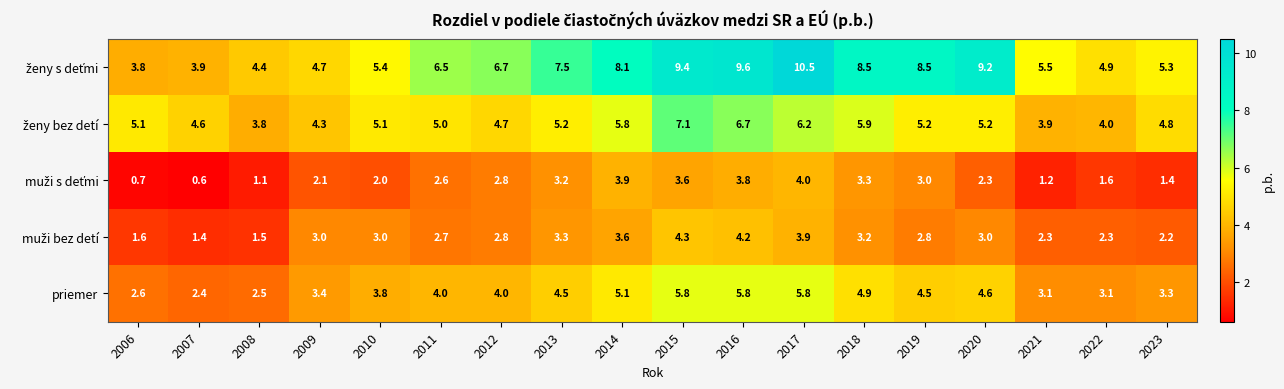

How many categories are shown in the chart?

18